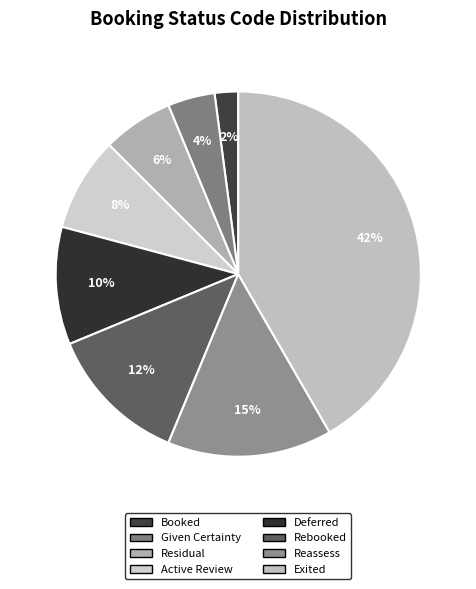

To the nearest percent, what is the combined percentage of Exited and Reassess?

56%